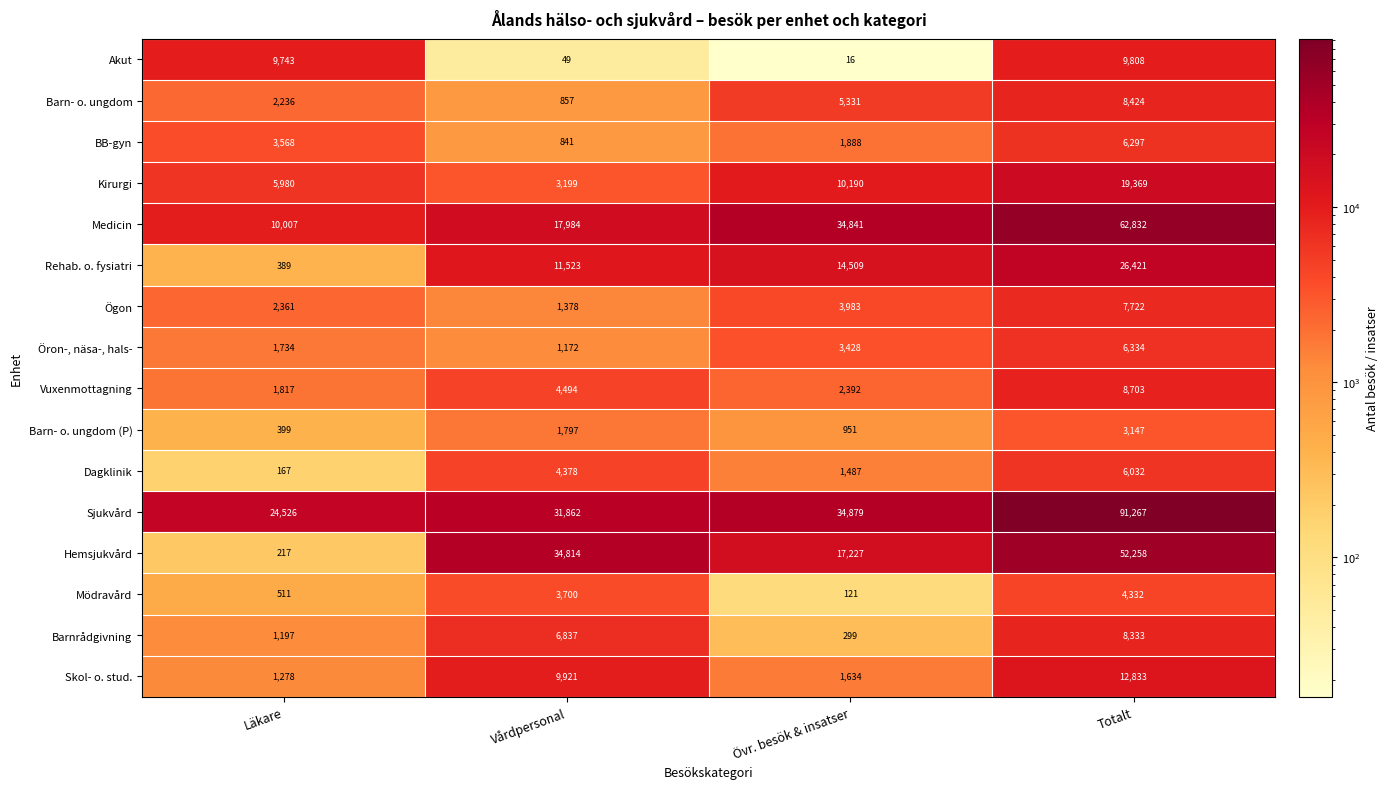

What is the approximate value of Mödravård at Totalt, to the nearest 100?

4300